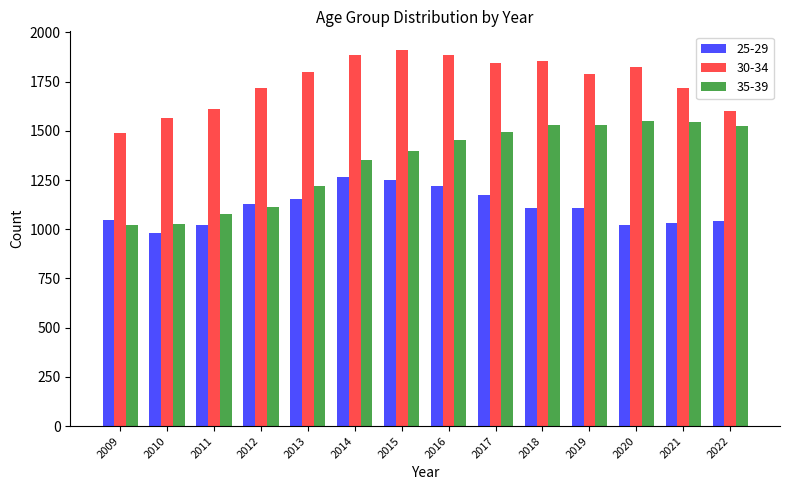

How many data points in 30-34 are less than 1800?

7